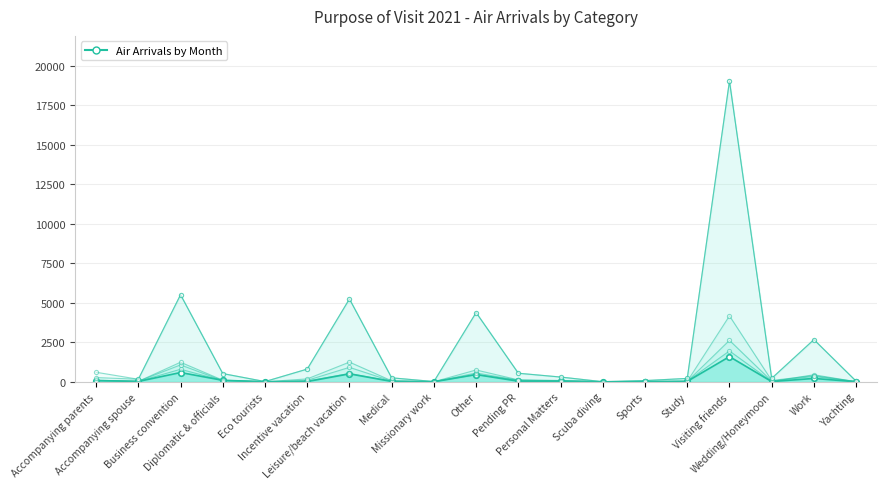

At which category does the data reach its first local peak?

Business convention